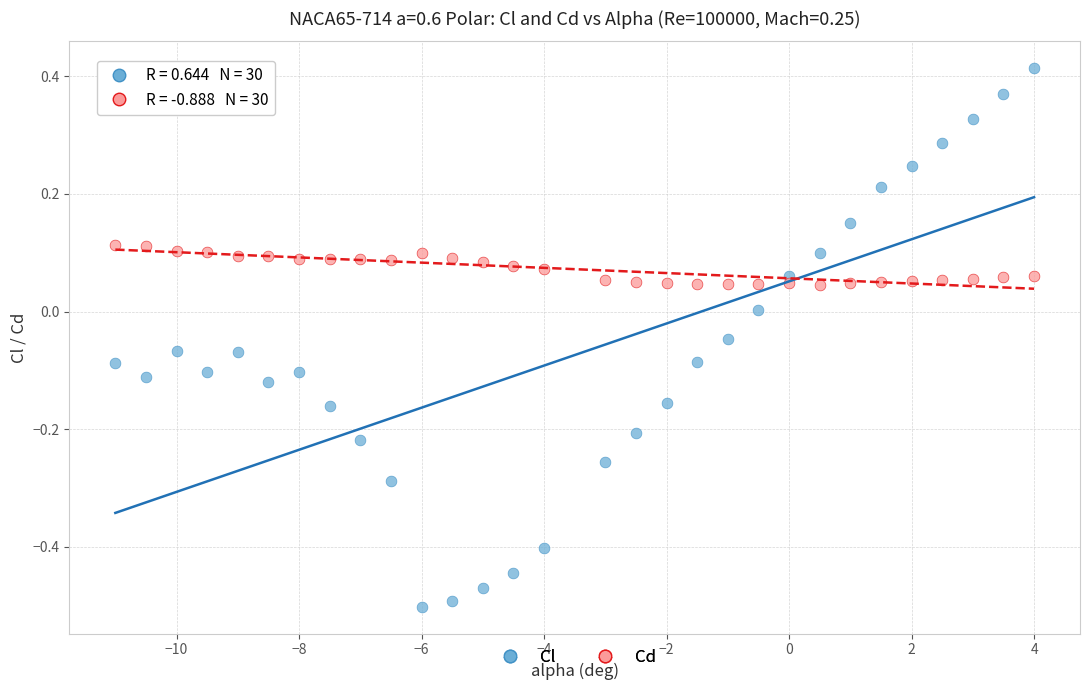

Across all data points, what is the range of Y values (max minus min)?

0.9